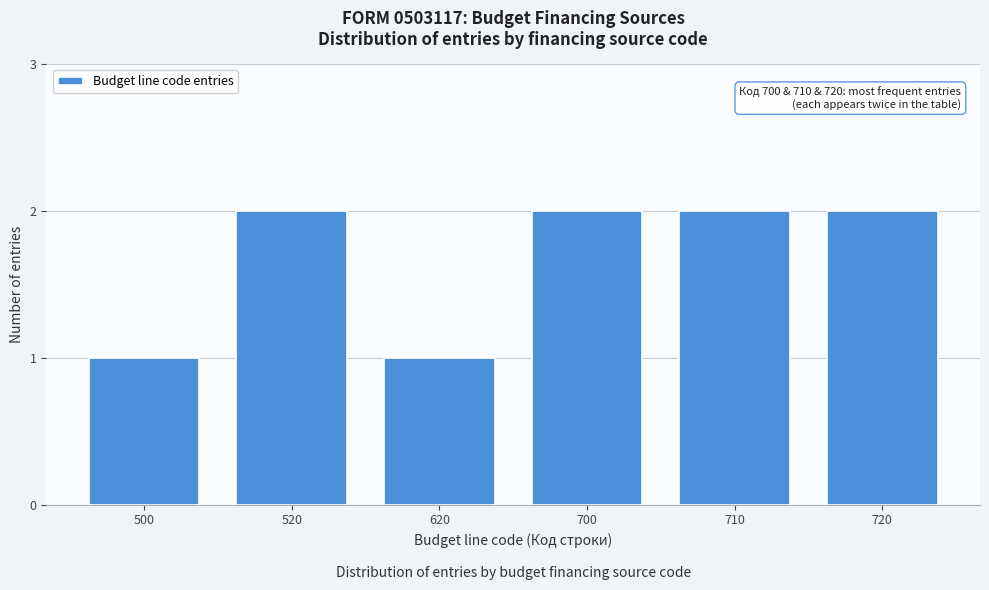

Reading right to left, list all the values displayed in this chart.

2	2	2	1	2	1